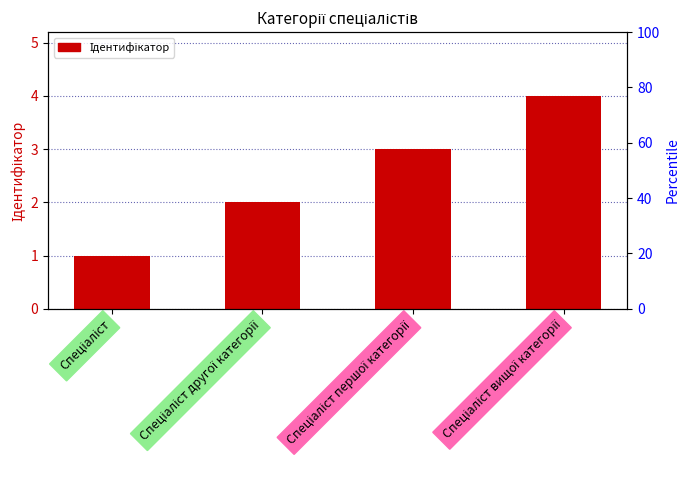

What is the maximum value shown in the chart?

4